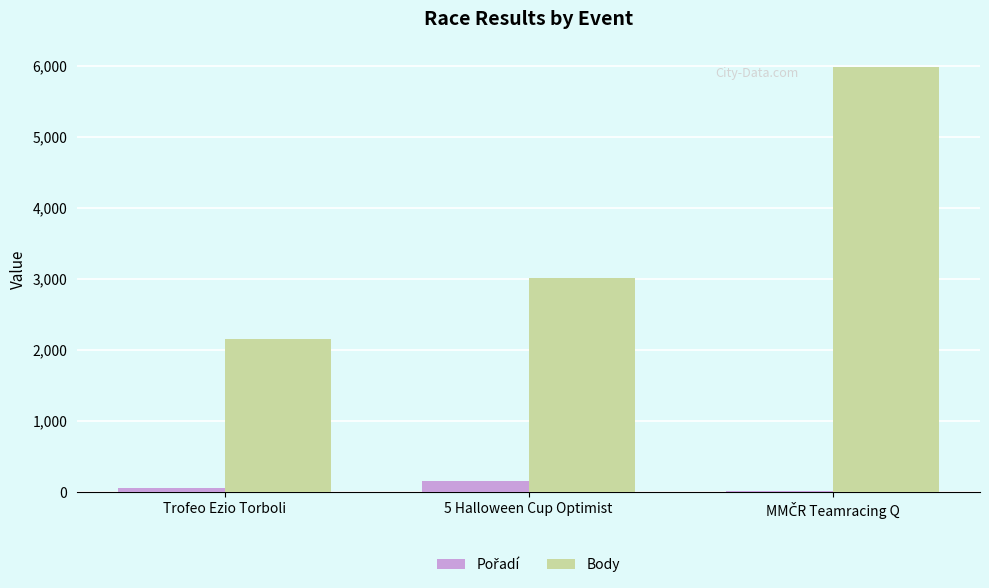

Where is Body nearest to the value 4074?

5 Halloween Cup Optimist